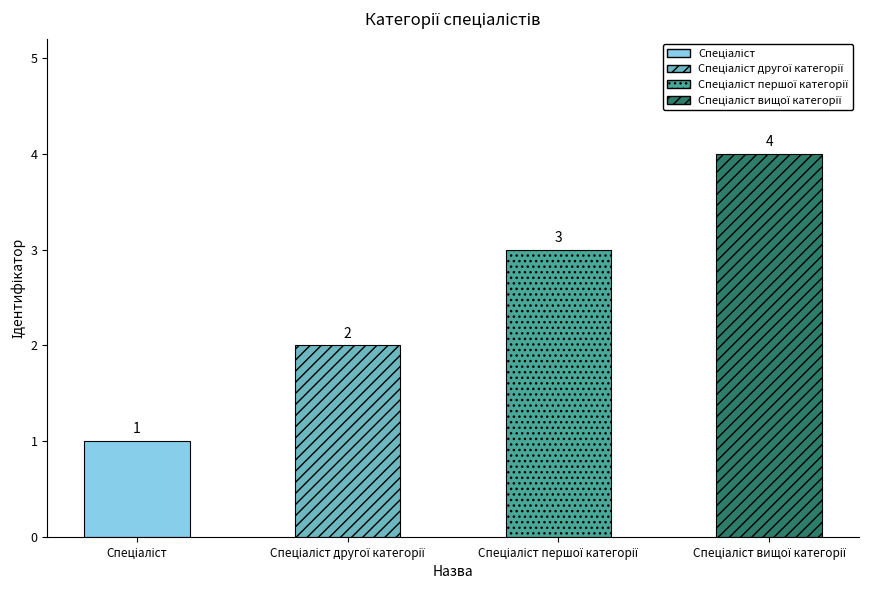

How many values are between 2 and 4?

3